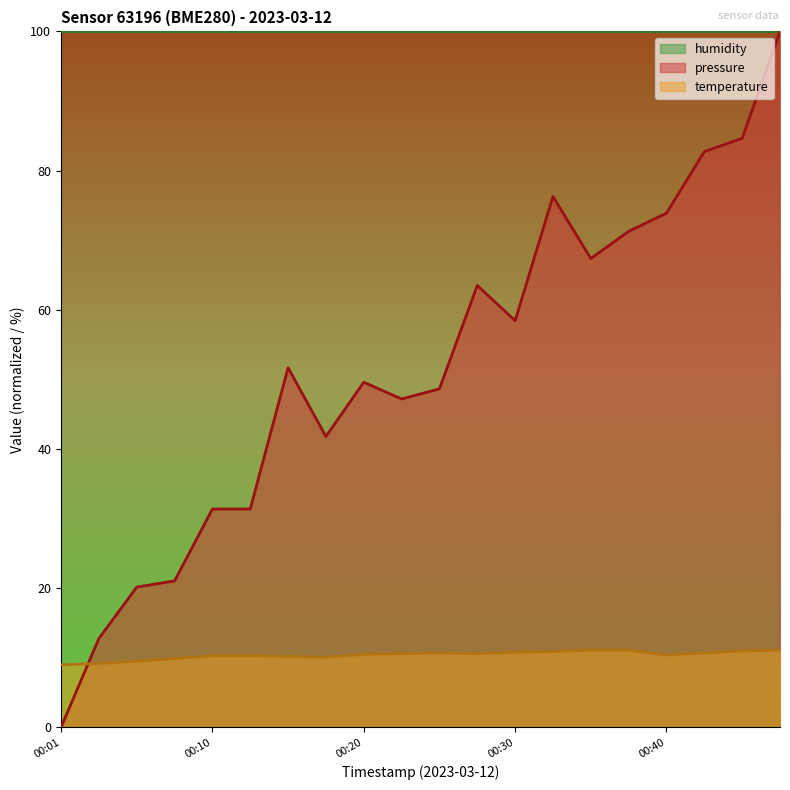

What are all the series names shown in the legend?

humidity, pressure, temperature